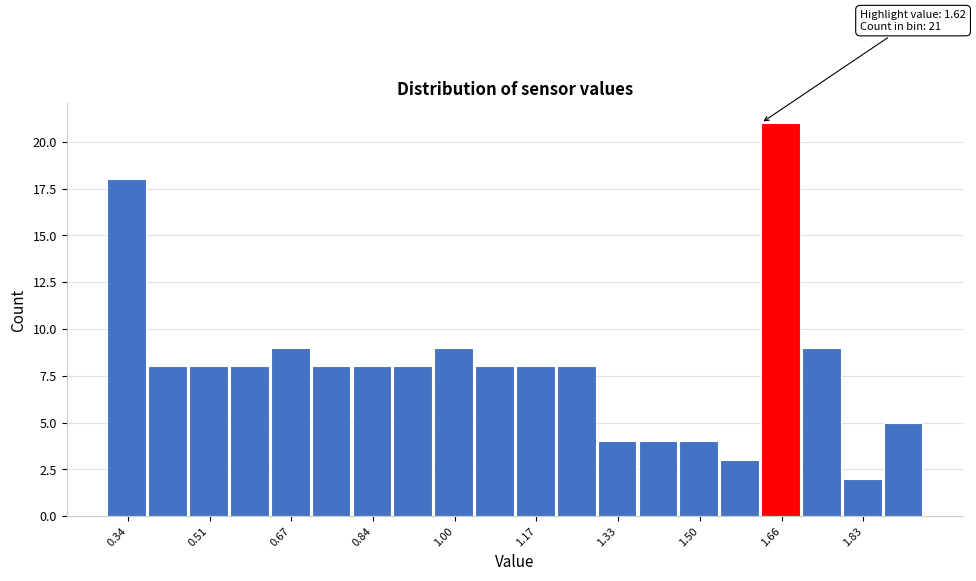

Over which range of the x-axis is the bar tallest?

1.62 to 1.70